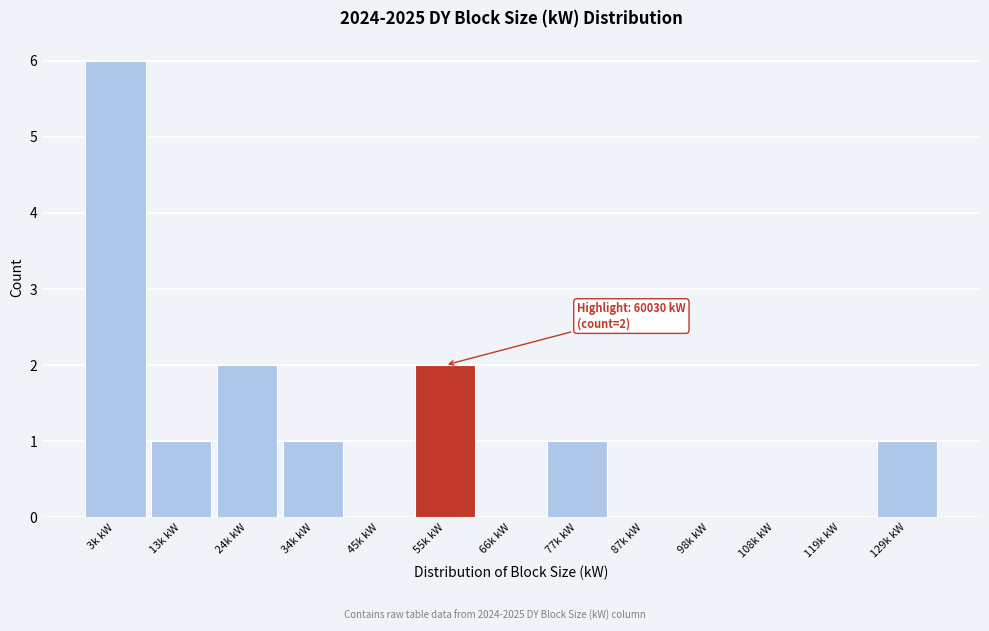

Reading left to right, list all the values displayed in this chart.

3k kW=6	13k kW=1	24k kW=2	34k kW=1	45k kW=0	55k kW=2	66k kW=0	77k kW=1	87k kW=0	98k kW=0	108k kW=0	119k kW=0	129k kW=1